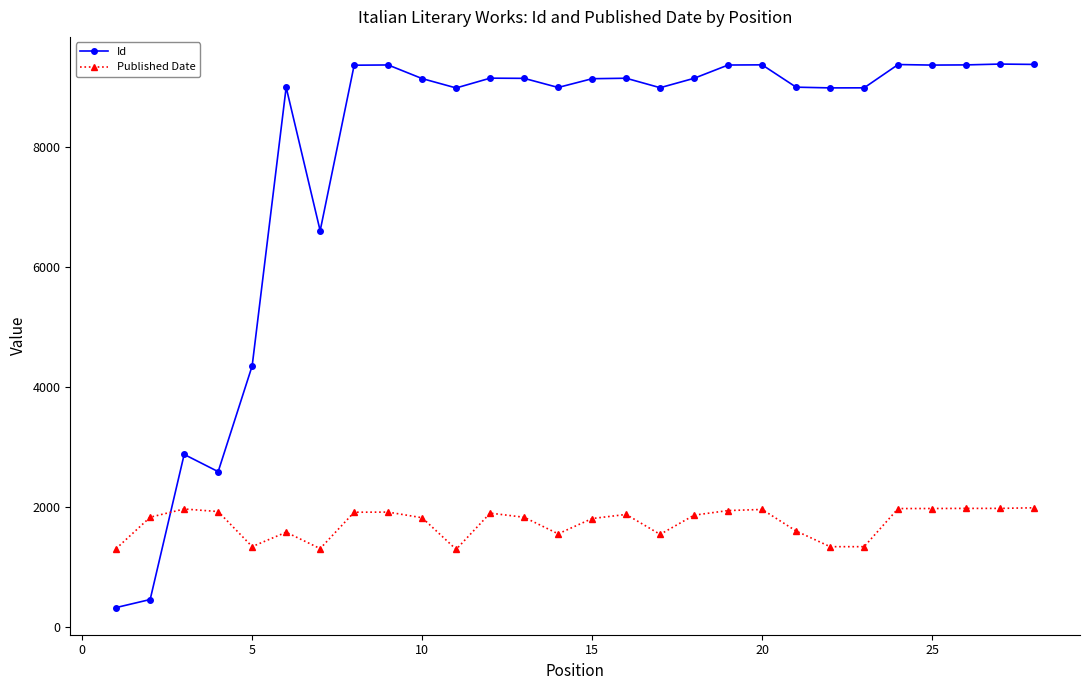

What is the value of the Id point at the 27th from the left?

9380